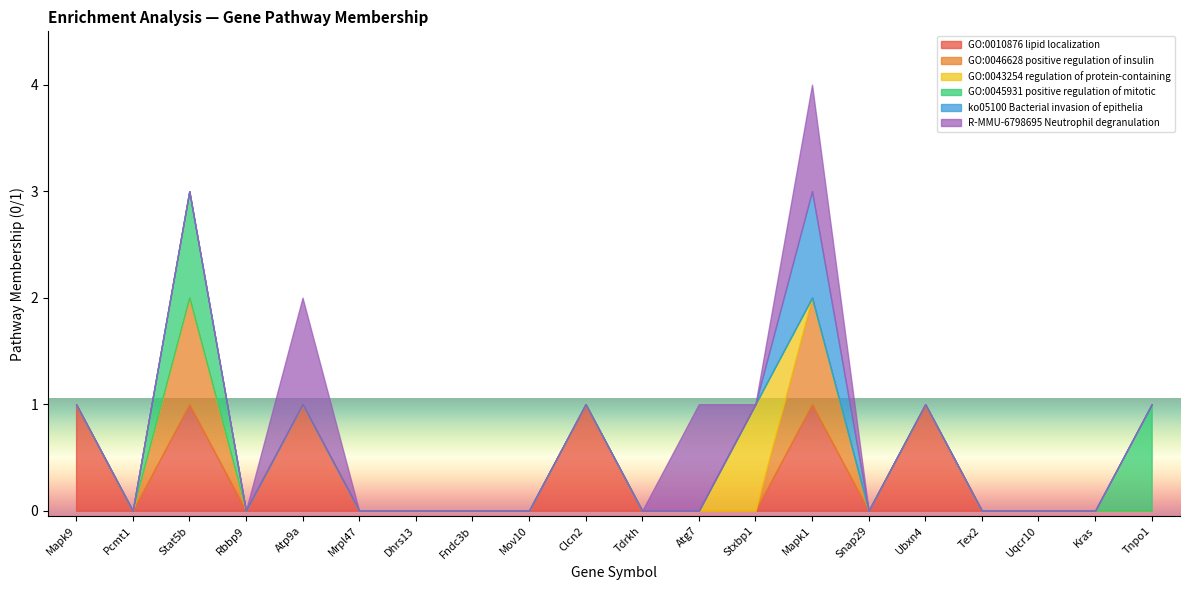

What are all the series names shown in the legend?

GO:0010876 lipid localization, GO:0046628 positive regulation of insulin, GO:0043254 regulation of protein-containing, GO:0045931 positive regulation of mitotic, ko05100 Bacterial invasion of epithelia, R-MMU-6798695 Neutrophil degranulation